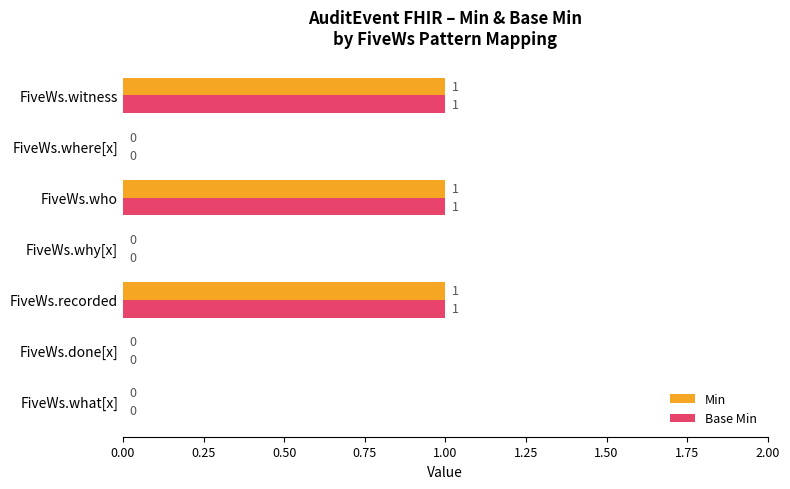

How many series are shown in this chart?

2